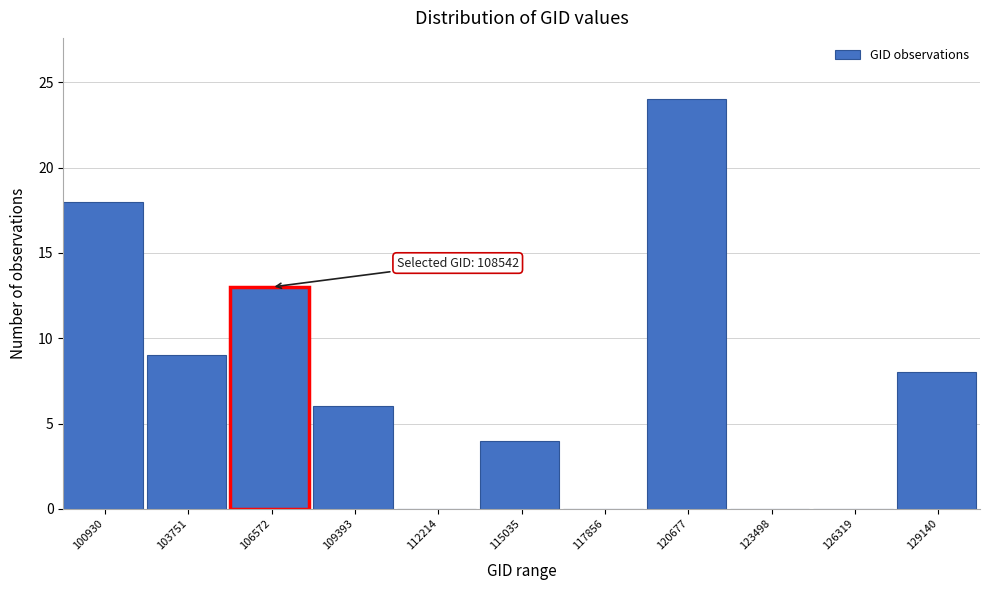

Reading left to right, transcribe all the data shown in this chart.

100930=18	103751=9	106572=13	109393=6	112214=0	115035=4	117856=0	120677=24	123498=0	126319=0	129140=8